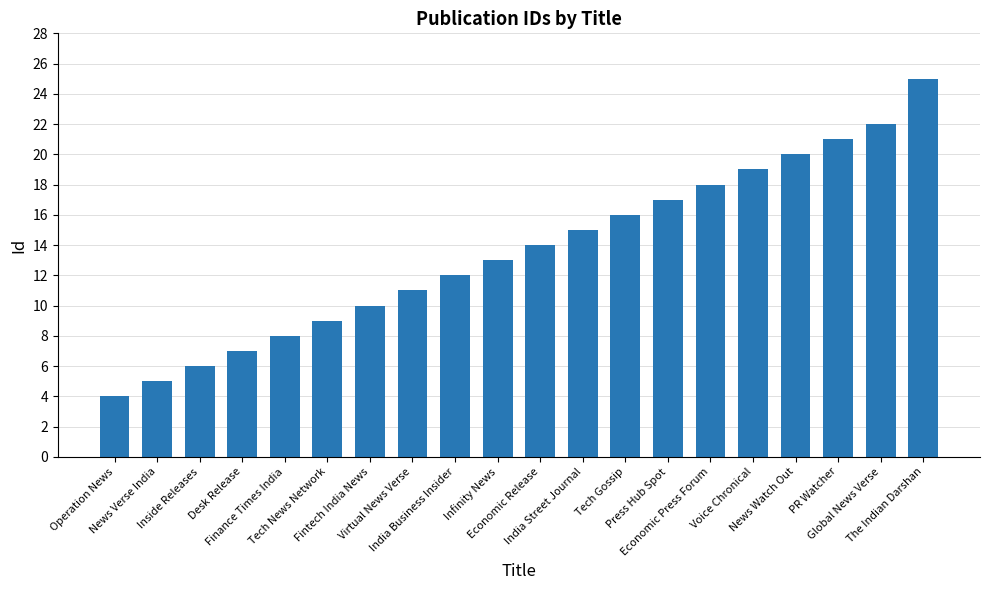

Is it true that the value at Voice Chronical is 25?

False